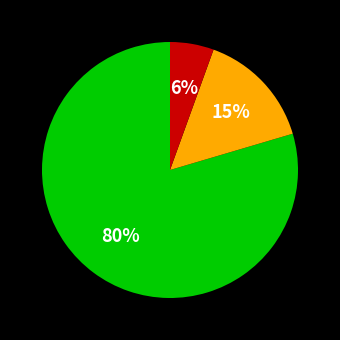

To the nearest percent, what is the average slice percentage?

33%